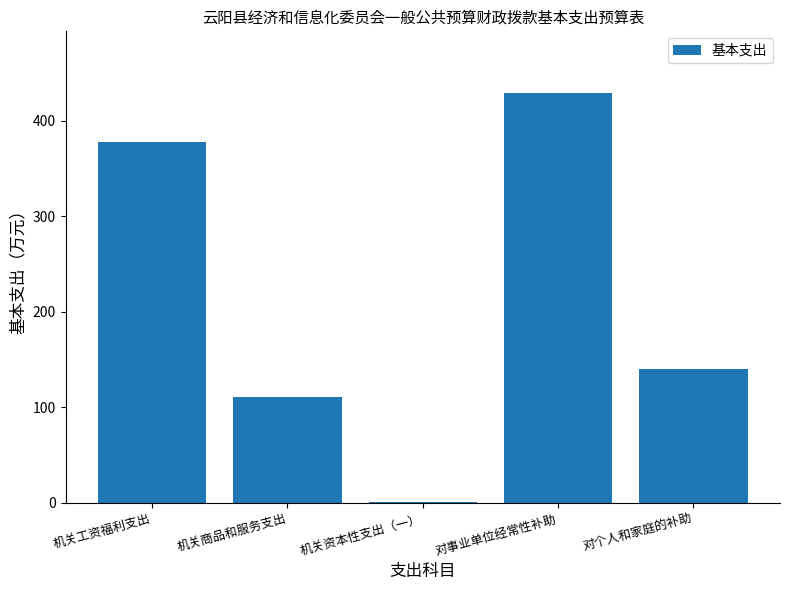

What is the sum of all values?

1058.9